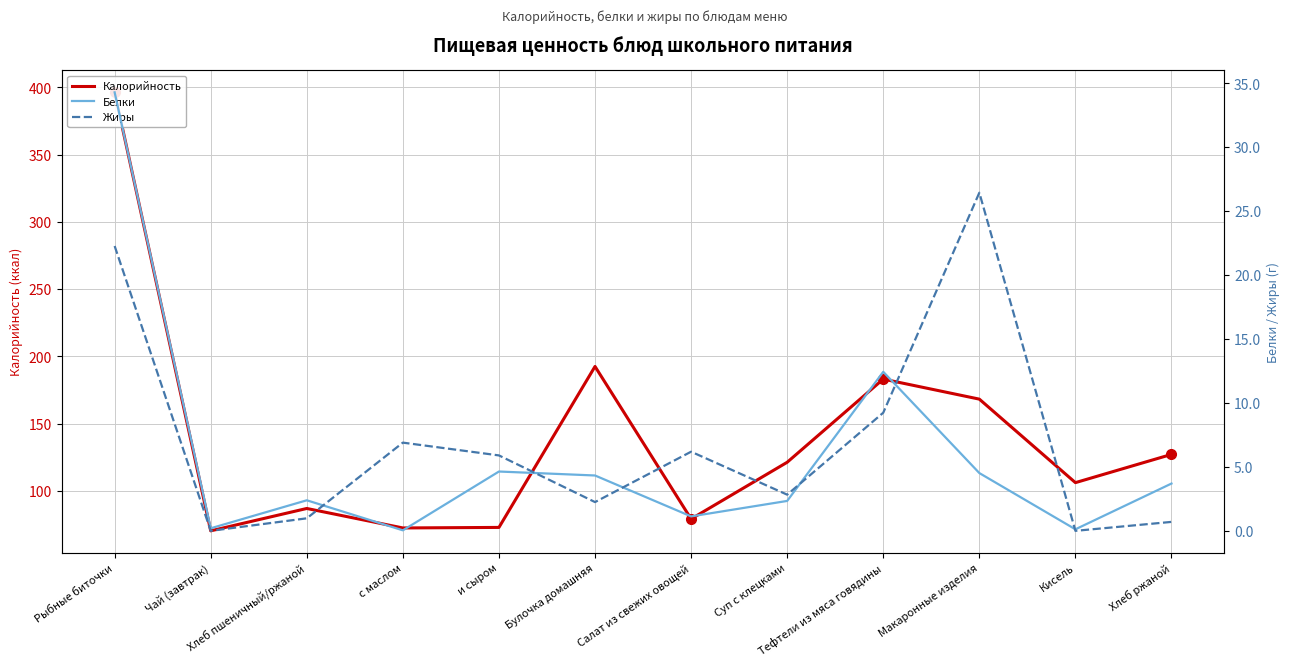

What is the maximum value for Белки?

34.3